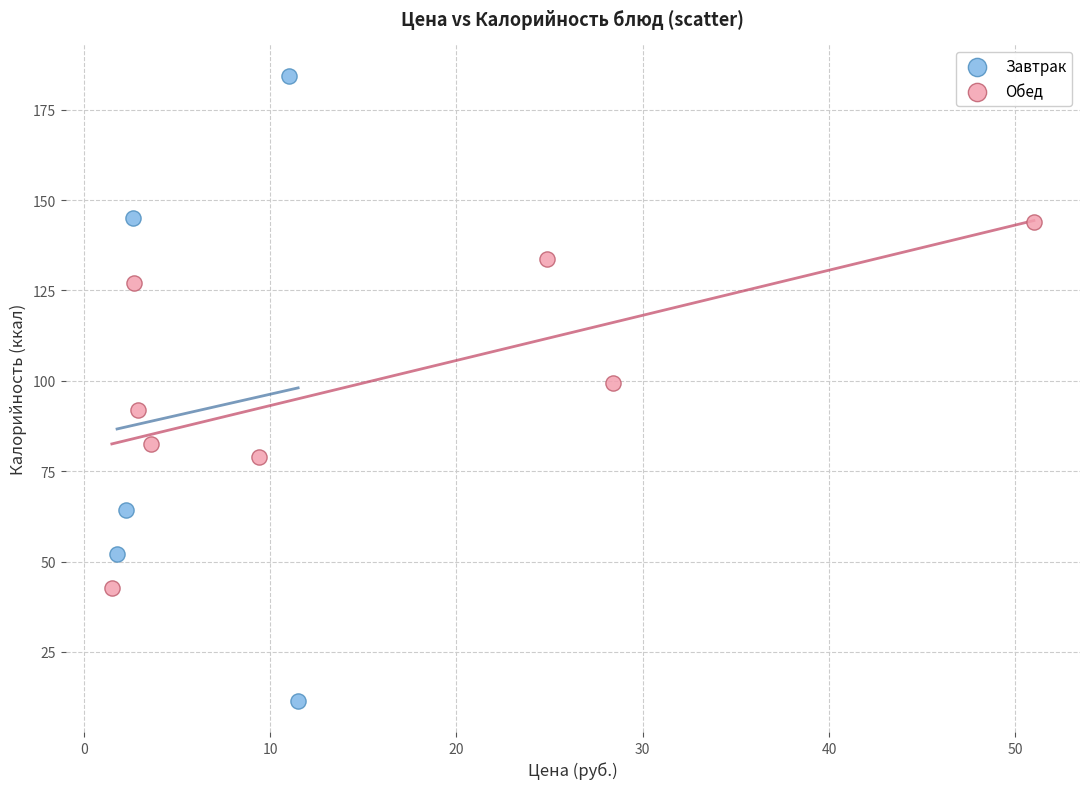

Which series reaches the minimum Y coordinate?

Завтрак